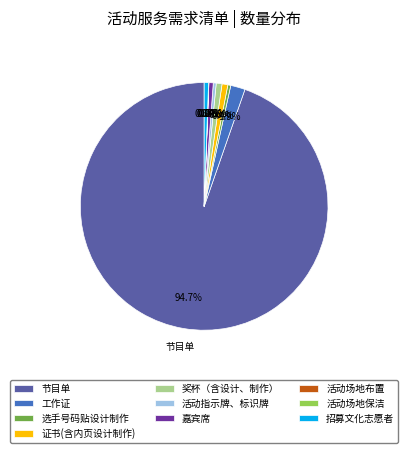

Is it true that 证书(含内页设计制作) is 11% of the pie?

False